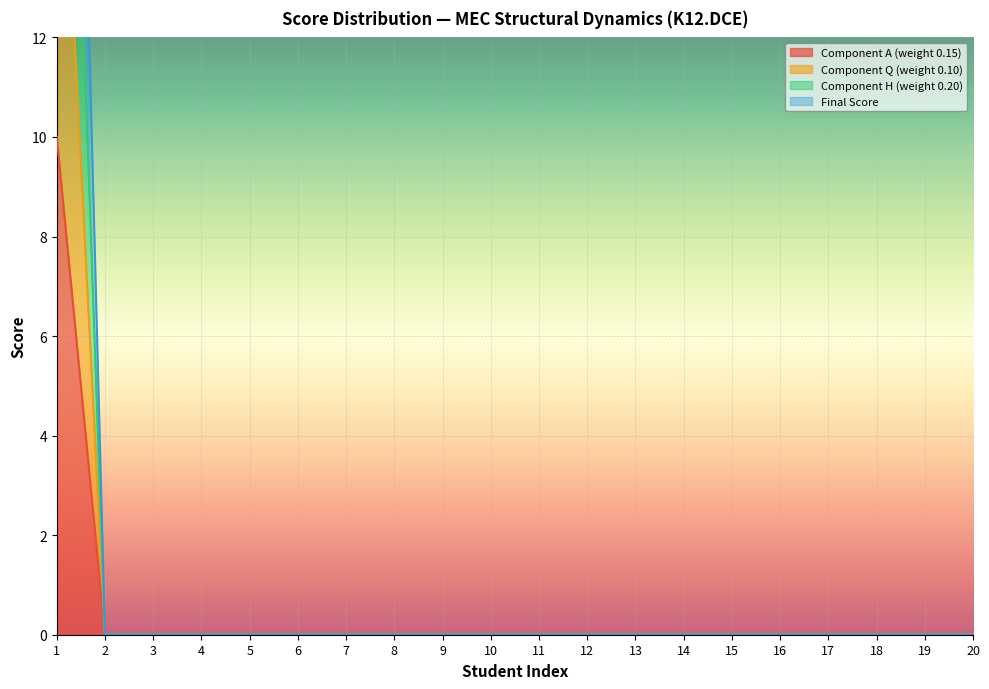

Reading left to right, transcribe all the data shown in this chart.

Component A (weight 0.15): 1=10.0	2=0.0	3=0.0	4=0.0	5=0.0	6=0.0	7=0.0	8=0.0	9=0.0	10=0.0	11=0.0	12=0.0	13=0.0	14=0.0	15=0.0	16=0.0	17=0.0	18=0.0	19=0.0	20=0.0
Component Q (weight 0.10): 1=19.0	2=0.0	3=0.0	4=0.0	5=0.0	6=0.0	7=0.0	8=0.0	9=0.0	10=0.0	11=0.0	12=0.0	13=0.0	14=0.0	15=0.0	16=0.0	17=0.0	18=0.0	19=0.0	20=0.0
Component H (weight 0.20): 1=27.5	2=0.0	3=0.0	4=0.0	5=0.0	6=0.0	7=0.0	8=0.0	9=0.0	10=0.0	11=0.0	12=0.0	13=0.0	14=0.0	15=0.0	16=0.0	17=0.0	18=0.0	19=0.0	20=0.0
Final Score: 1=36.6	2=0.0	3=0.0	4=0.0	5=0.0	6=0.0	7=0.0	8=0.0	9=0.0	10=0.0	11=0.0	12=0.0	13=0.0	14=0.0	15=0.0	16=0.0	17=0.0	18=0.0	19=0.0	20=0.0